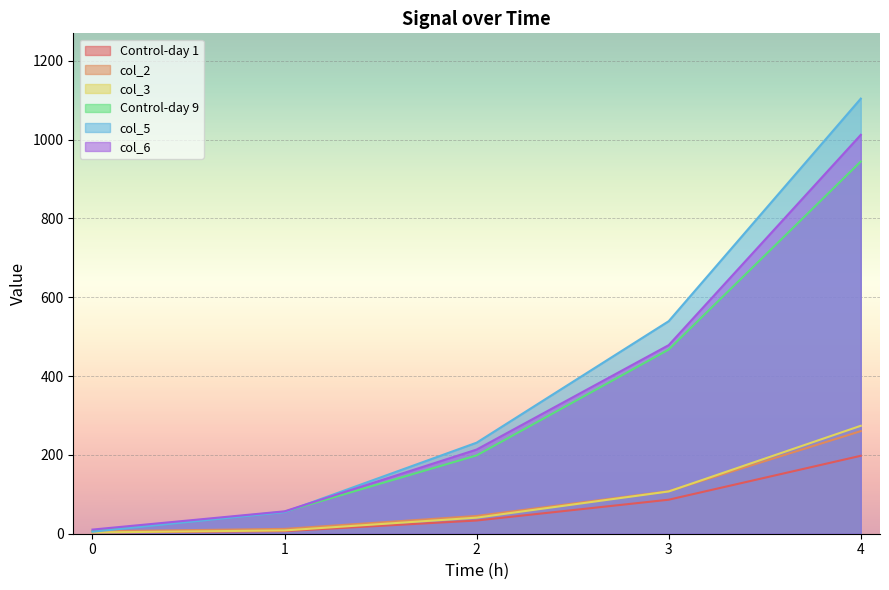

Which series has the widest spread of values?

col_5